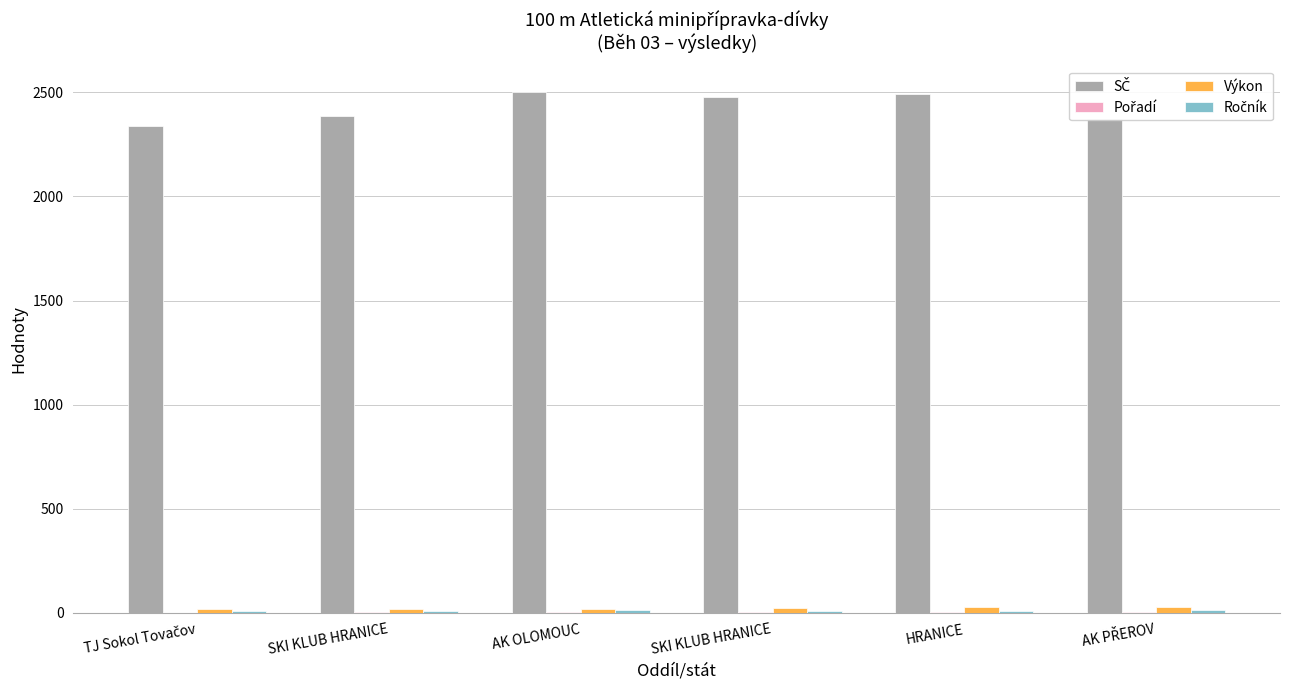

Count the number of data series in this chart.

4